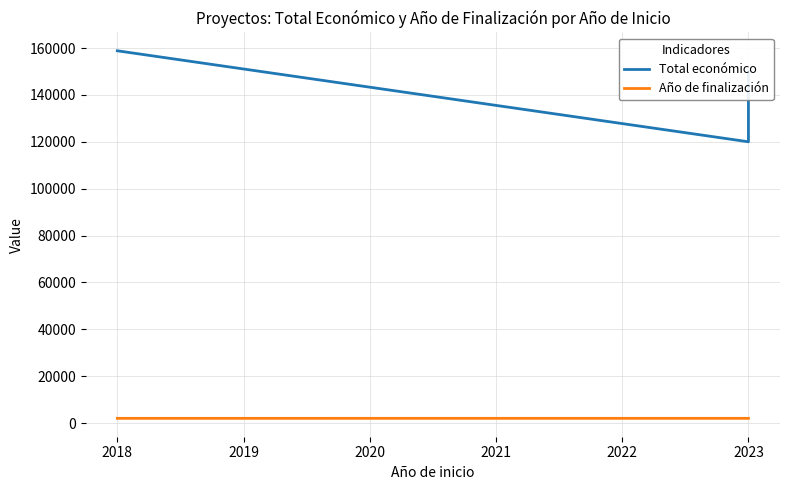

Is this an area chart (filled region under the line)?

No